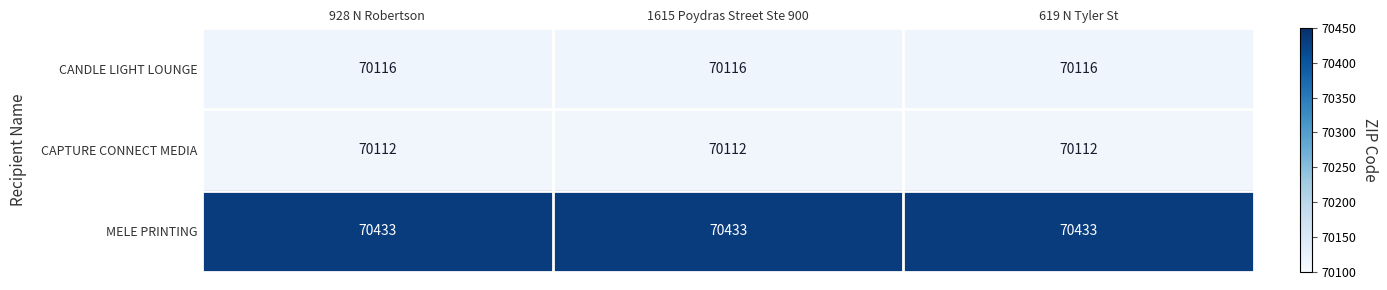

What is the average value of the MELE PRINTING series?

70433